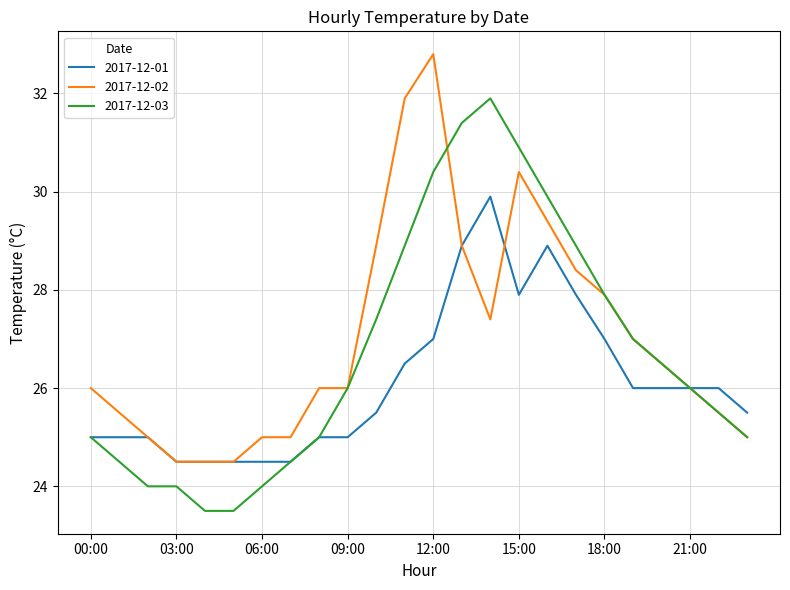

What is the maximum value for 2017-12-03?

31.9